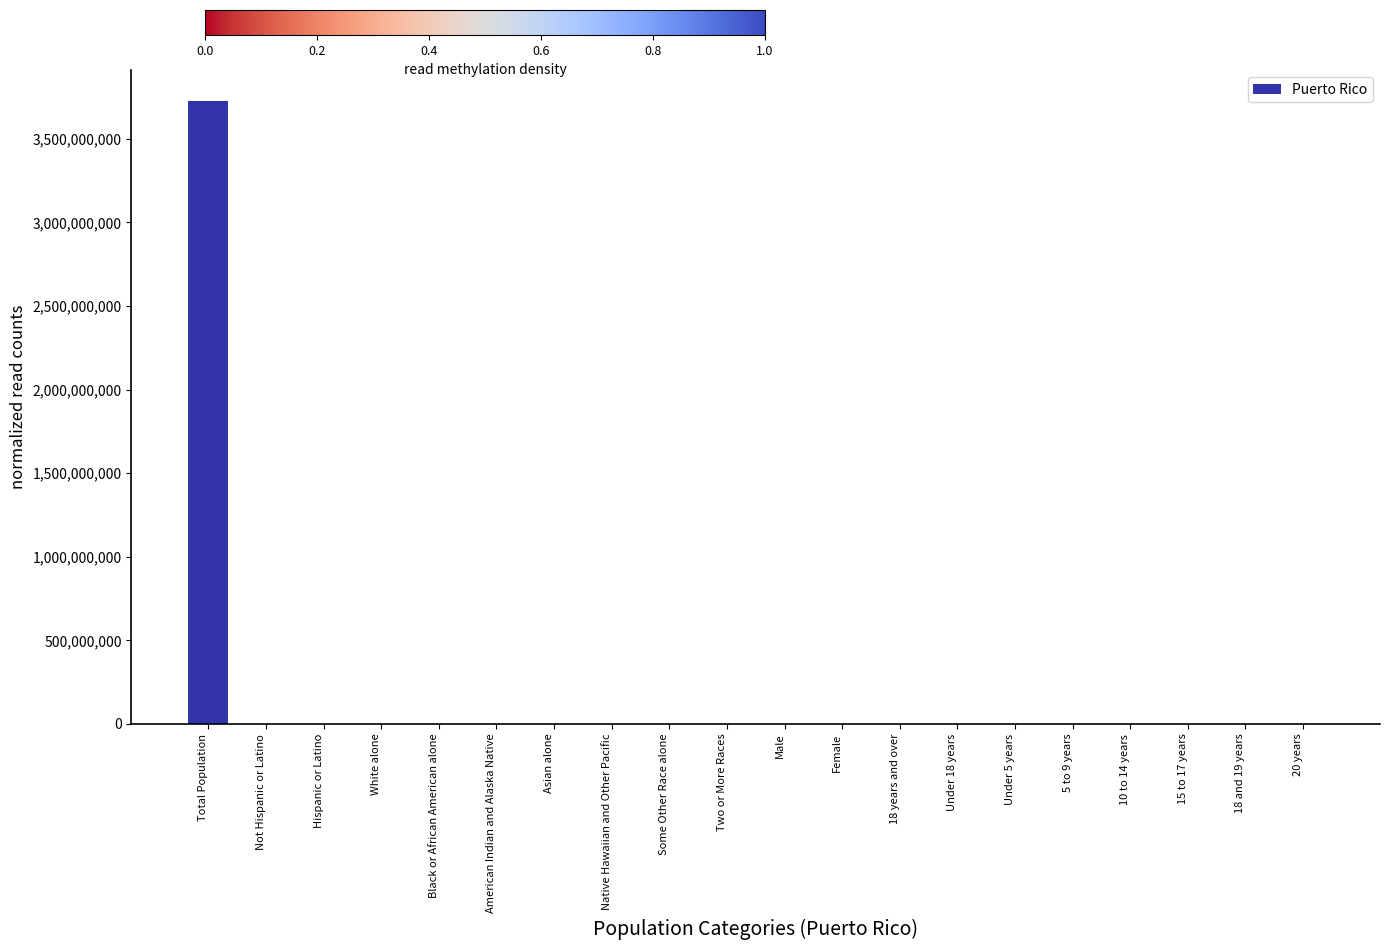

What is the change in value from Not Hispanic or Latino to American Indian and Alaska Native?

-599